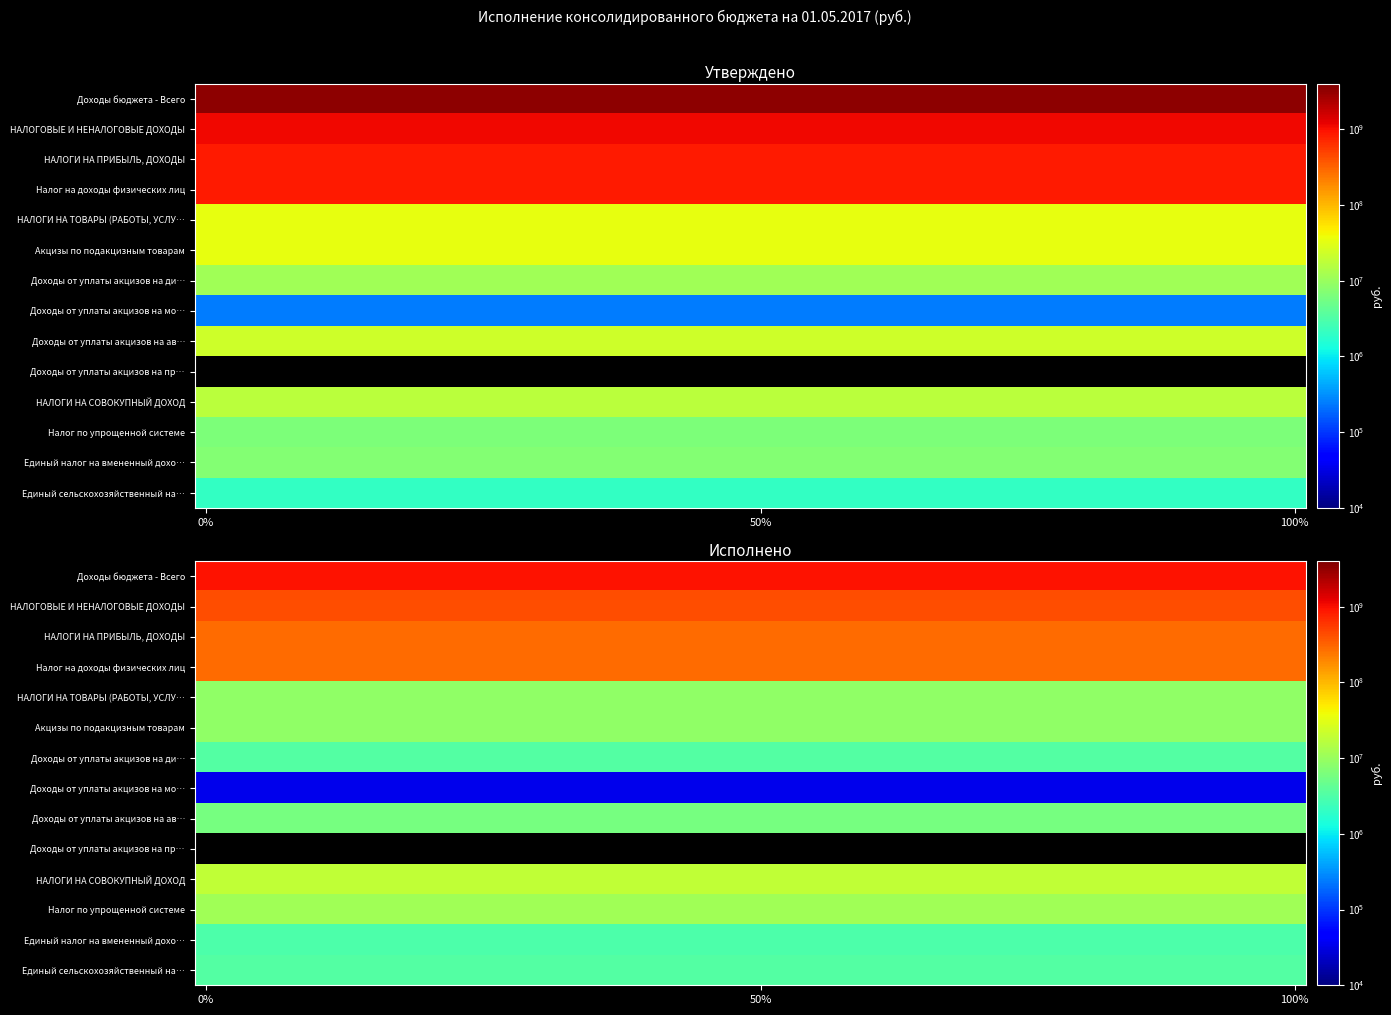

Between 0 and 1, which series saw the biggest shift?

Доходы бюджета - Всего